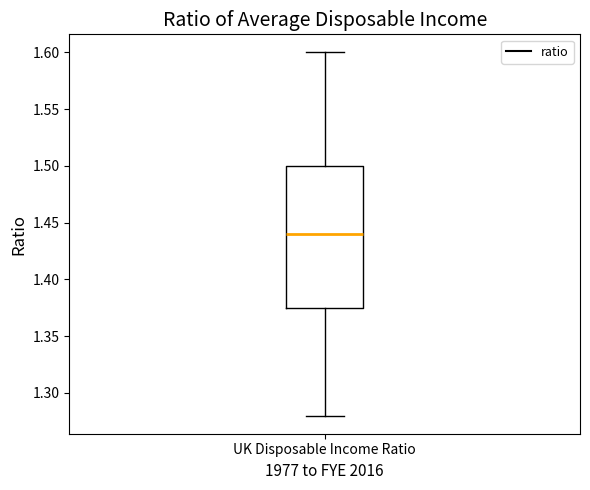

Transcribe this box plot: give where the median line is, the range the box spans, and where the two whiskers end, as read against the y-axis. The values are not printed on the chart, so give them approximately, as read against the axis.

median 1.440, box 1.375 to 1.500, whiskers 1.280 to 1.600